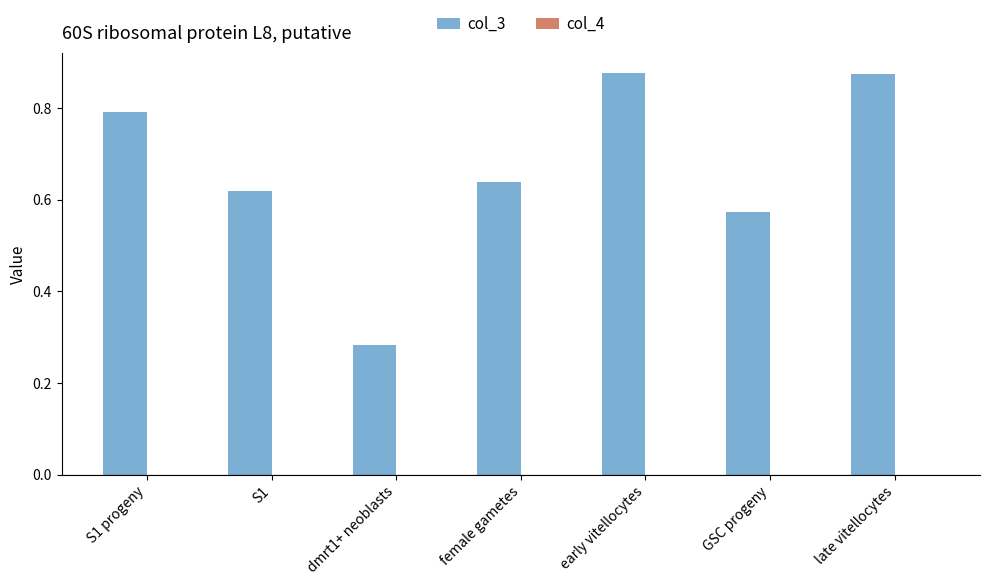

The col_3 series shows 1.5 at early vitellocytes. True or false?

False